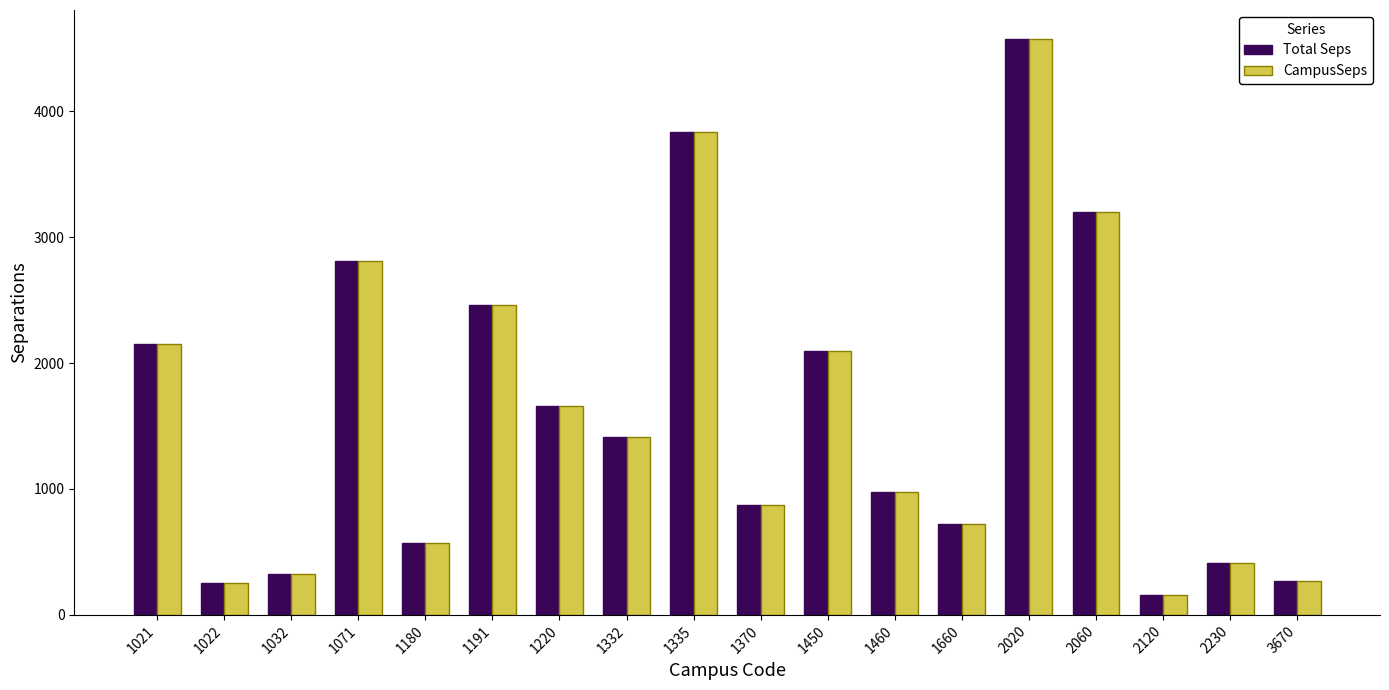

What is the value of the CampusSeps bar at the 16th from the left?

154.2